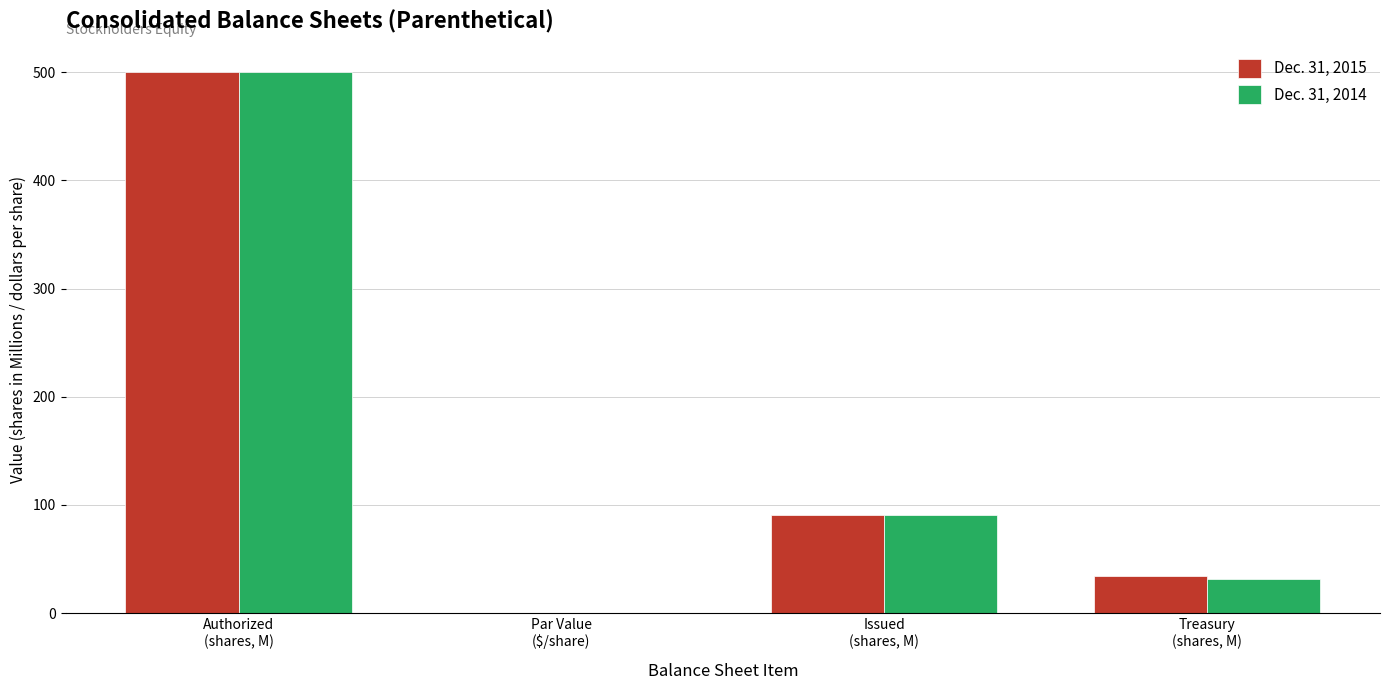

What are all the series names shown in the legend?

Dec. 31, 2015, Dec. 31, 2014